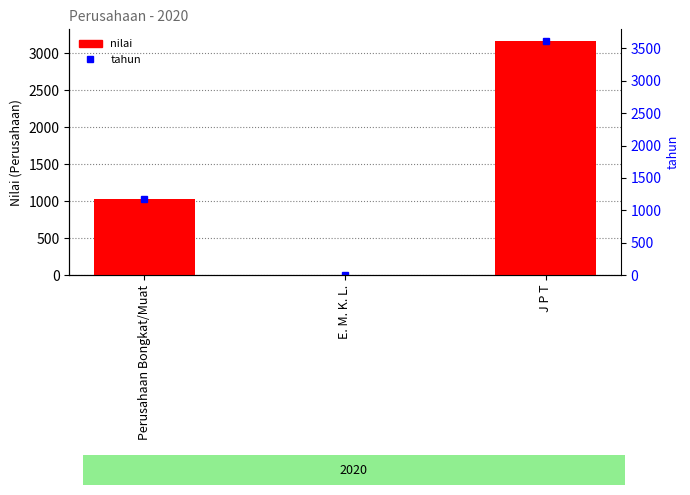

Does the chart contain stacked bars?

No